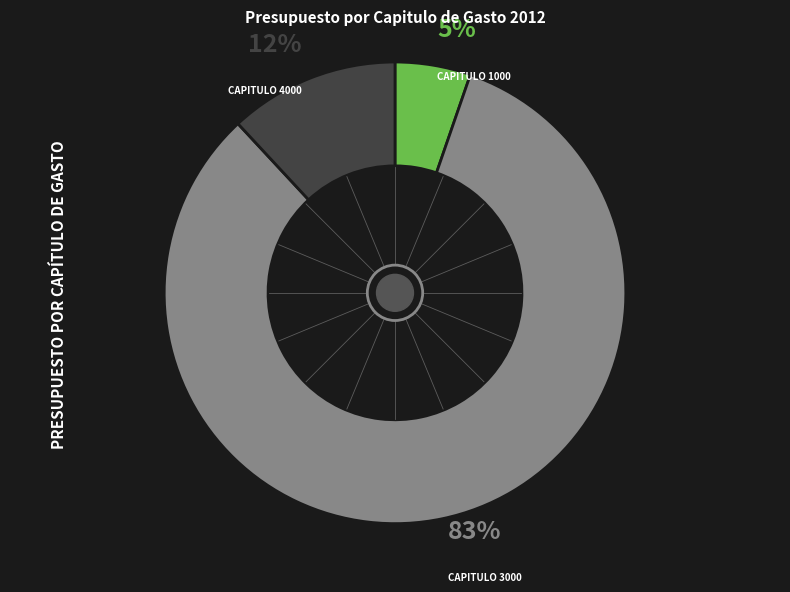

To the nearest percent, what is the average slice percentage?

33%